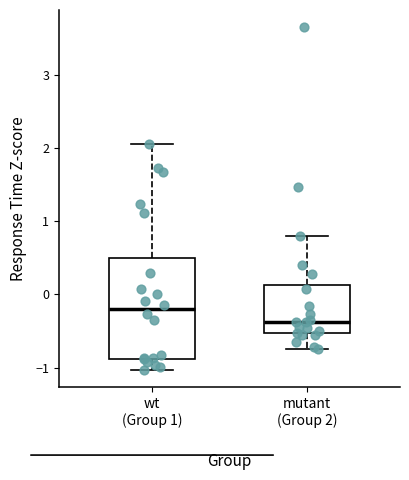

Reading left to right, transcribe this box plot: for each box, give where its median line is, the range the box spans, and where its two whiskers end, as read against the y-axis. The values are not printed on the chart, so give them approximately, as read against the axis.

wt (Group 1): median -0.2, box -0.9 to 0.5, whiskers -1.0 to 2.1
mutant (Group 2): median -0.4, box -0.5 to 0.1, whiskers -0.7 to 0.8